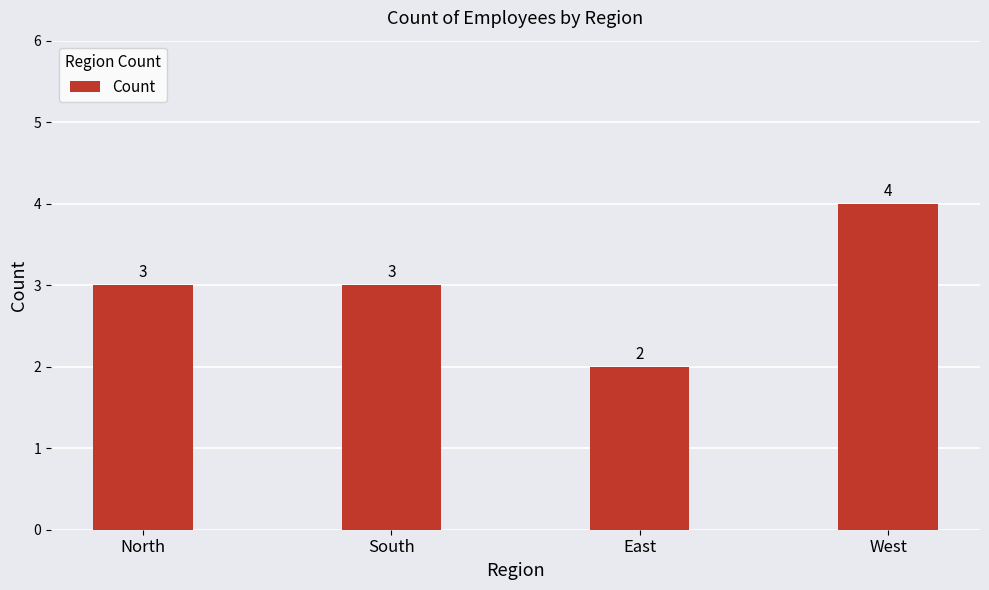

Which has a higher value, North or West?

West